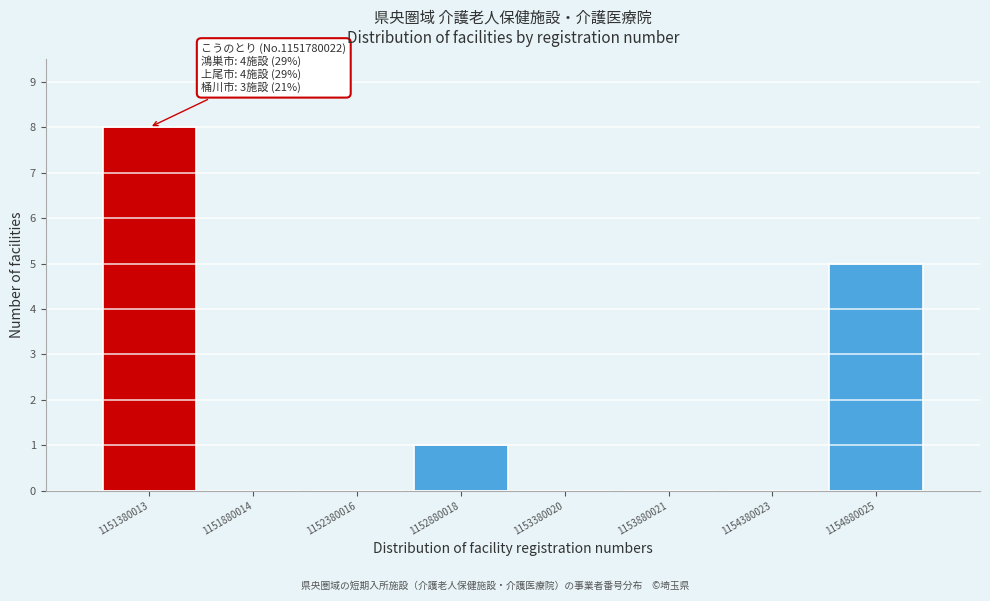

Reading left to right, transcribe all the data shown in this chart.

1151380013=8	1151880014=0	1152380016=0	1152880018=1	1153380020=0	1153880021=0	1154380023=0	1154880025=5